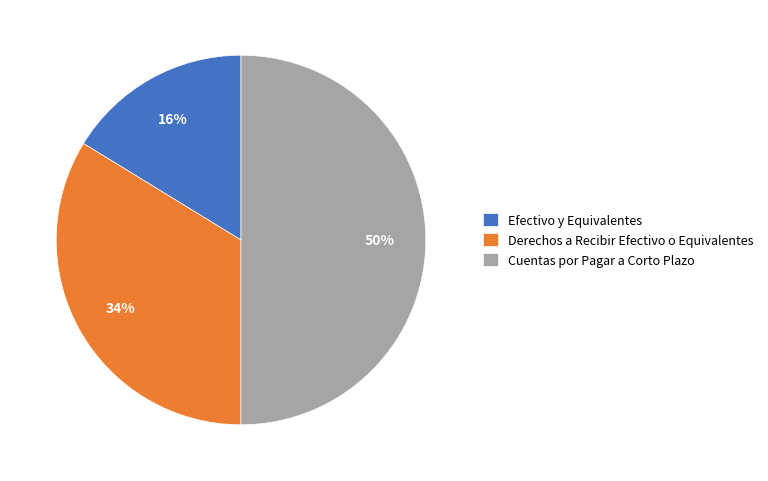

Is it true that Derechos a Recibir Efectivo o Equivalentes is 20% of the pie?

False